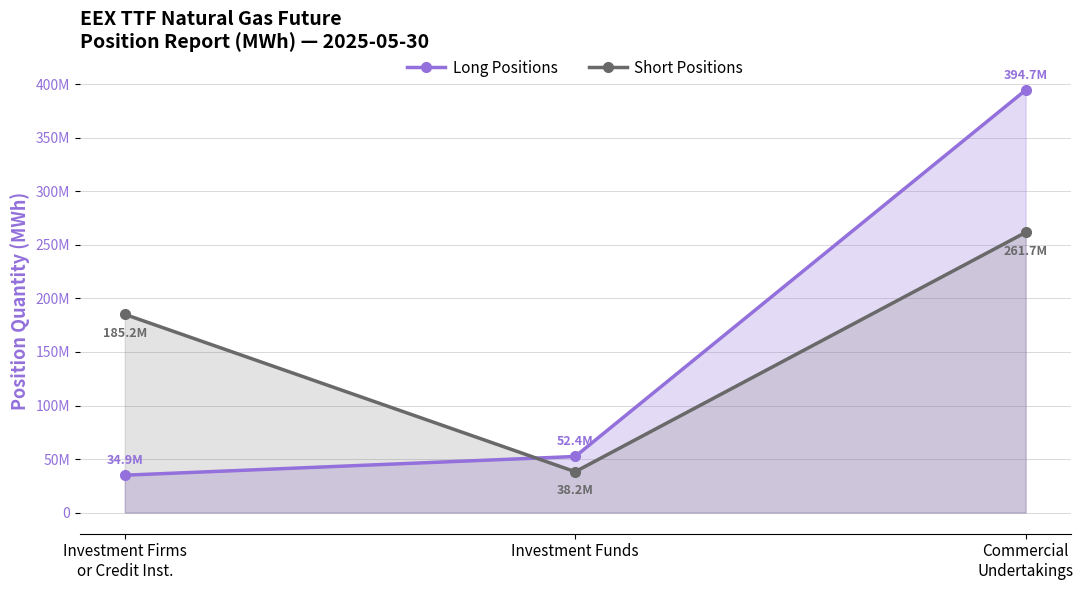

What is the sum of all Short Positions values?

485033827.3